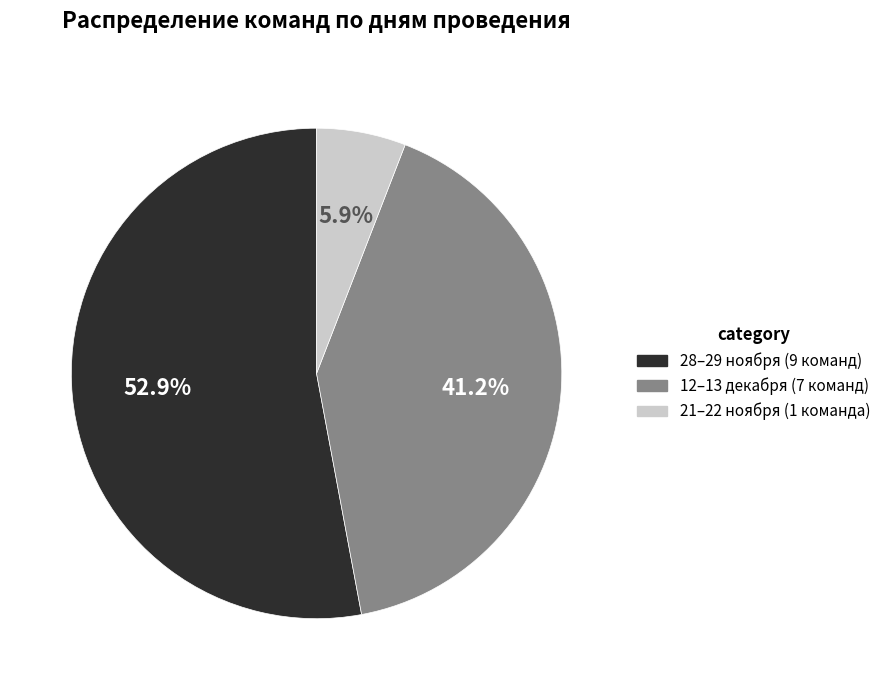

How many segments does this pie chart have?

3